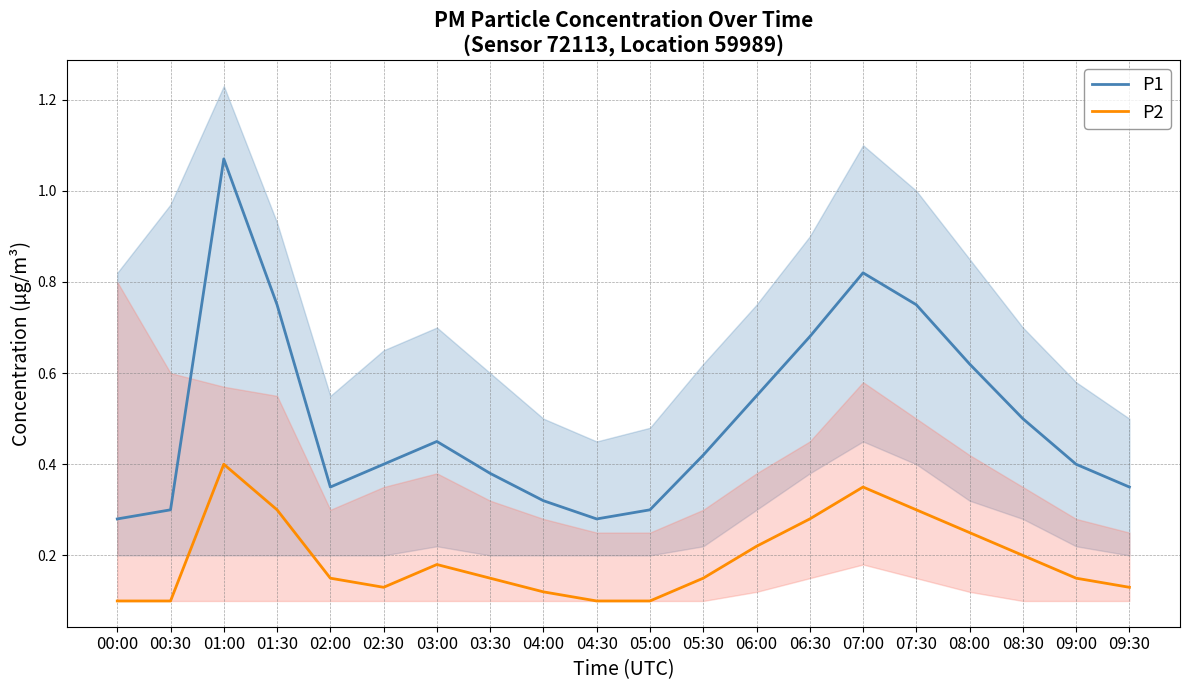

Reading left to right, list all the values displayed in this chart.

P1: 0.3	0.3	1.1	0.8	0.3	0.4	0.5	0.4	0.3	0.3	0.3	0.4	0.6	0.7	0.8	0.8	0.6	0.5	0.4	0.3
P2: 0.1	0.1	0.4	0.3	0.1	0.1	0.2	0.1	0.1	0.1	0.1	0.1	0.2	0.3	0.3	0.3	0.2	0.2	0.1	0.1